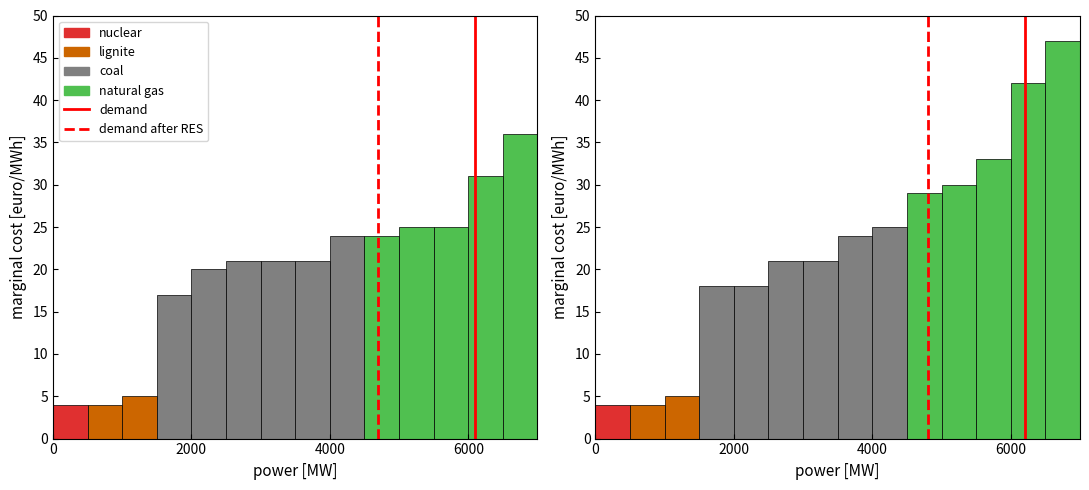

The demand after RES series shows 0 at 0. True or false?

False